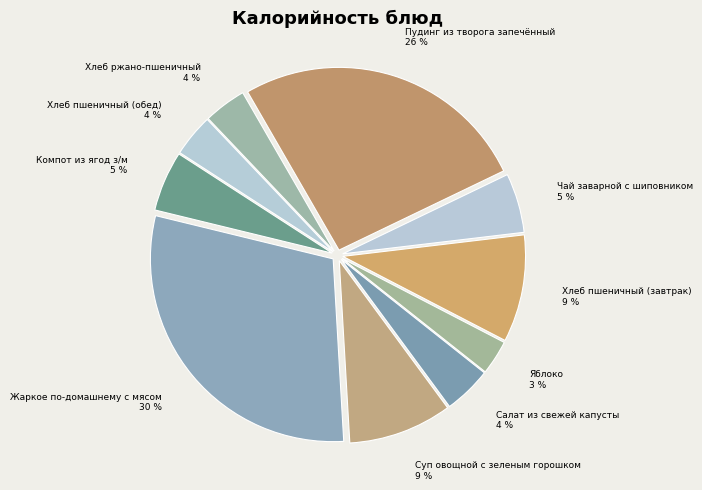

Does any single category account for the majority?

No